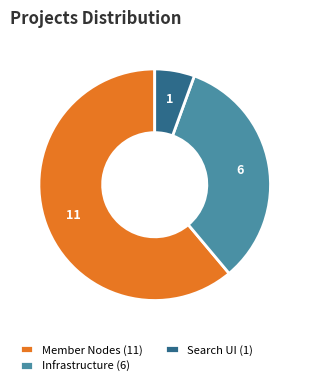

Which has a higher value, Infrastructure (6) or Member Nodes (11)?

Member Nodes (11)